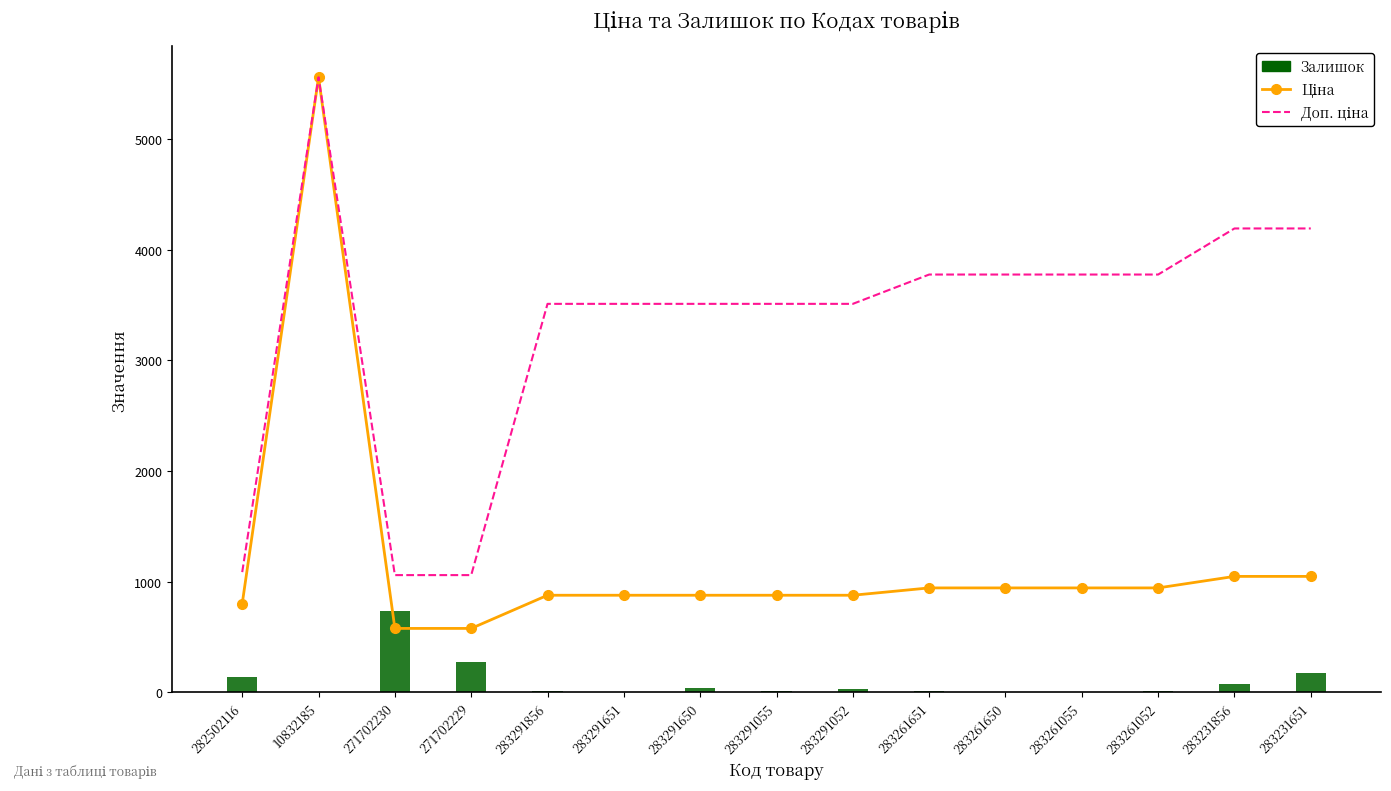

How many data points in Доп. ціна are above 3511?

12